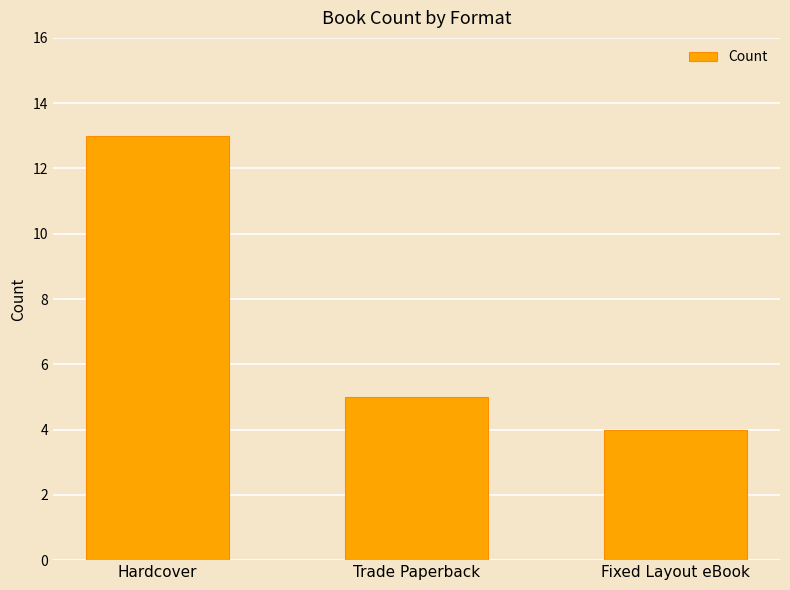

Rank the categories by value from lowest to highest.

Fixed Layout eBook, Trade Paperback, Hardcover